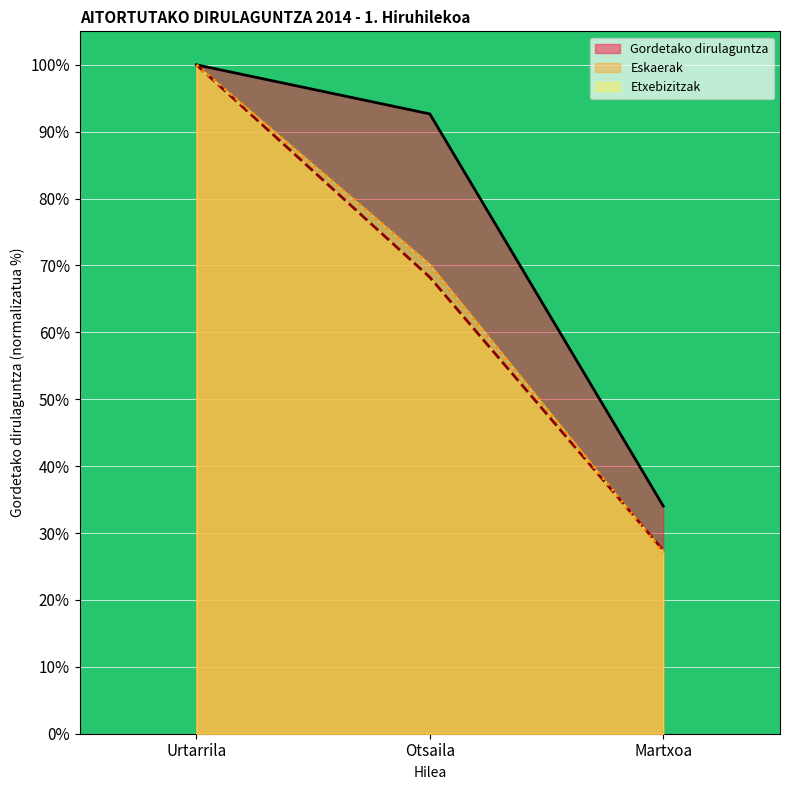

Which series has the largest range (max minus min)?

Etxebizitzak